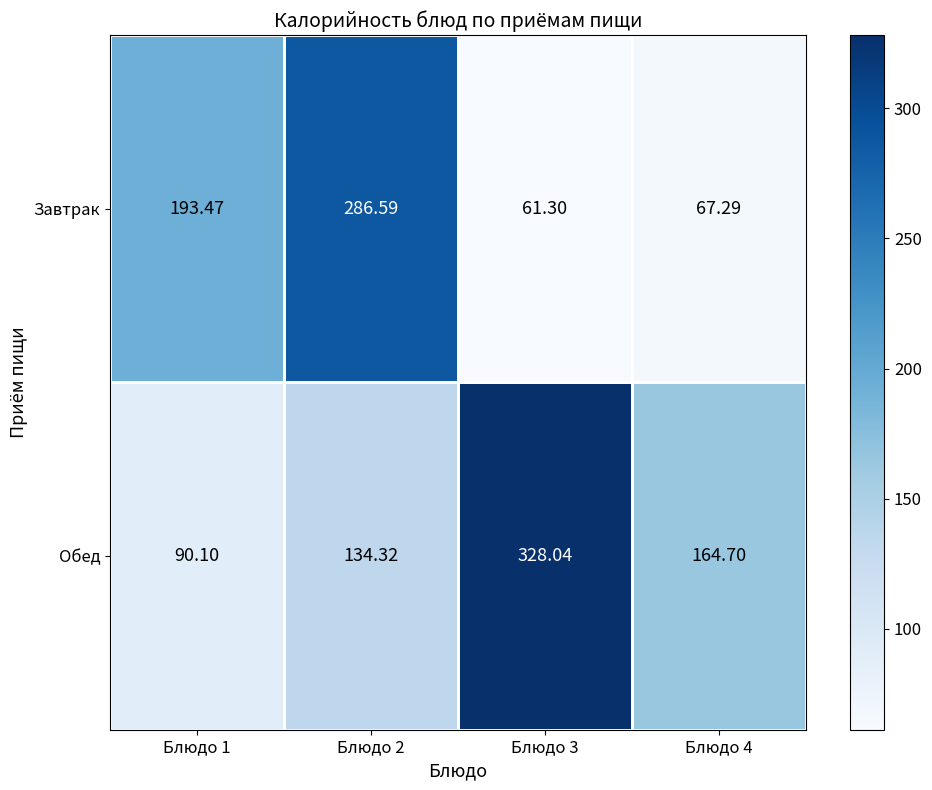

List the series in order of their peak value, lowest first.

Завтрак, Обед